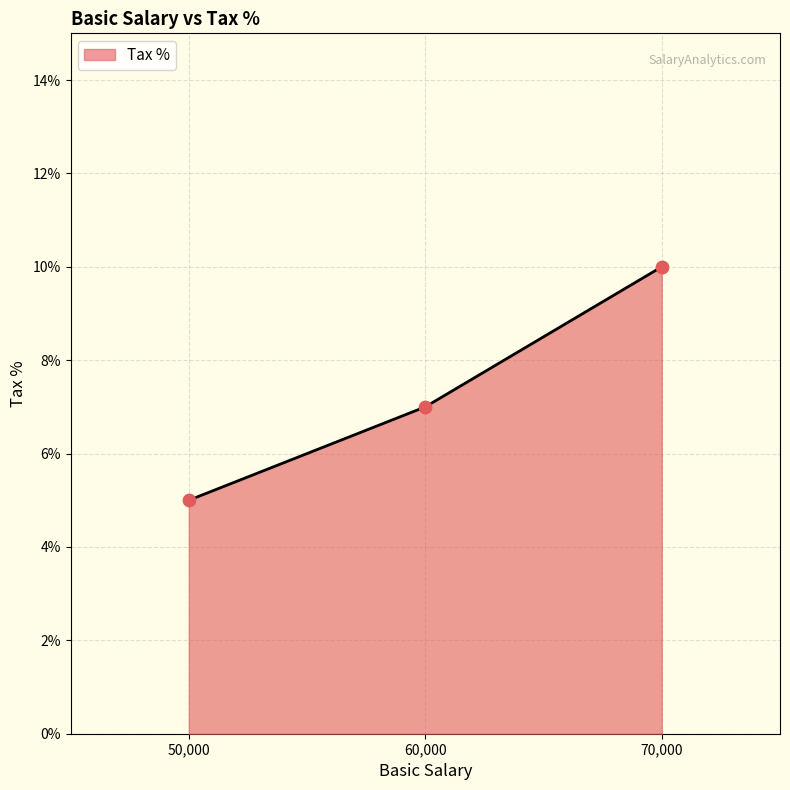

What is the change in value from 60,000 to 70,000?

+3